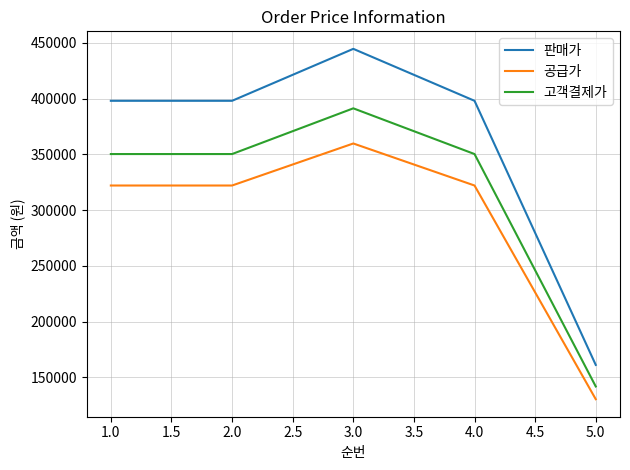

At which category is the sum across all series the highest?

3.0